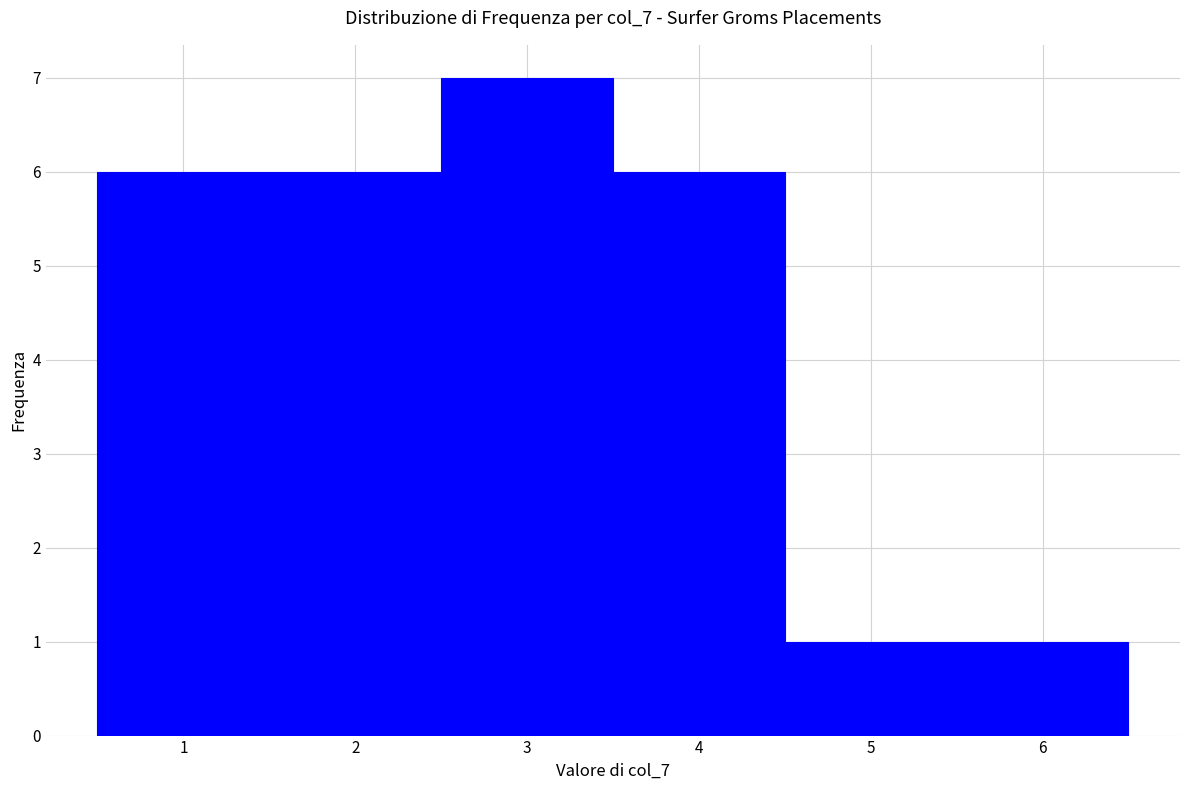

Reading left to right, transcribe this chart: for each bar, give the range it covers on the x-axis and its height. The values are not printed on the chart, so give them approximately, as read against the axis.

0.5 to 1.5: 6
1.5 to 2.5: 6
2.5 to 3.5: 7
3.5 to 4.5: 6
4.5 to 5.5: 1
5.5 to 6.5: 1